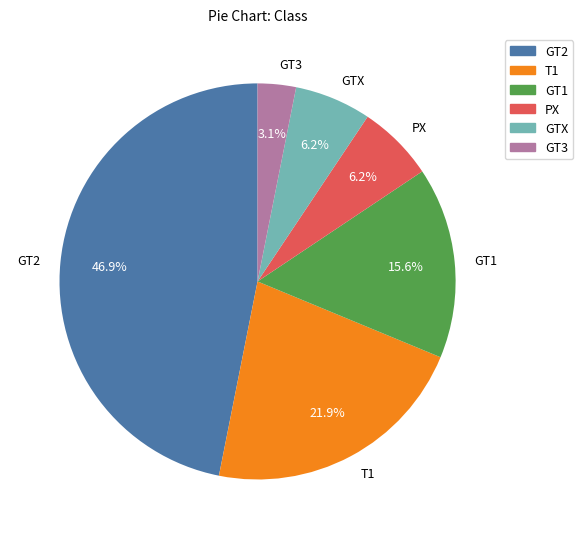

Count the number of slices in the pie.

6